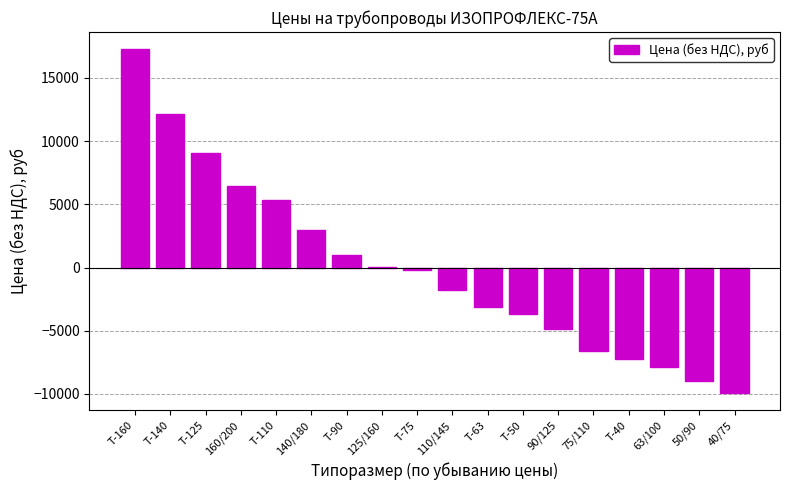

What is the sum of the values at Т-125 and 140/180?

11990.2